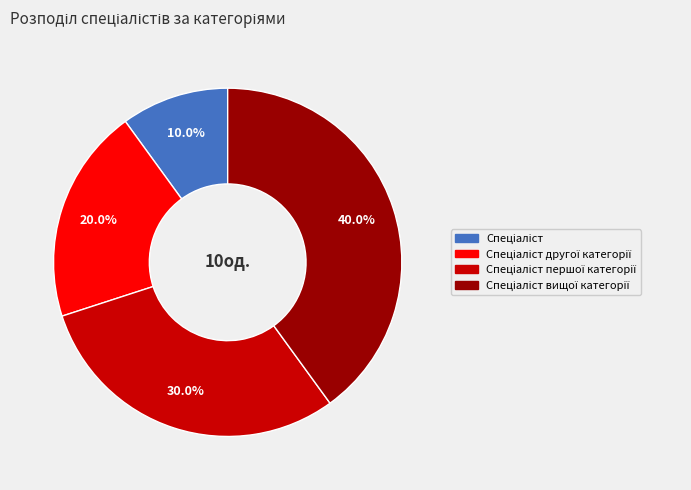

Does any single category account for the majority?

No